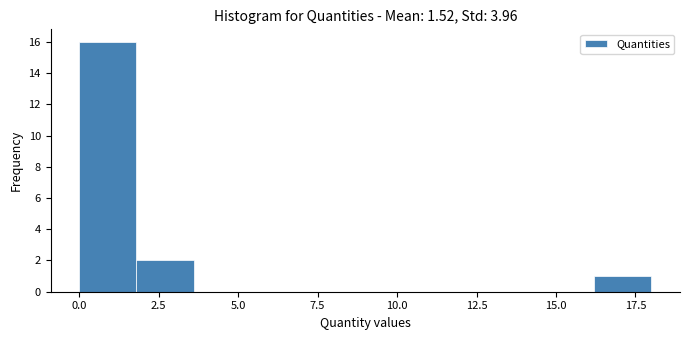

Around what value on the x-axis is the tallest bar? Give the approximate position of its centre, as read against the axis.

1.0